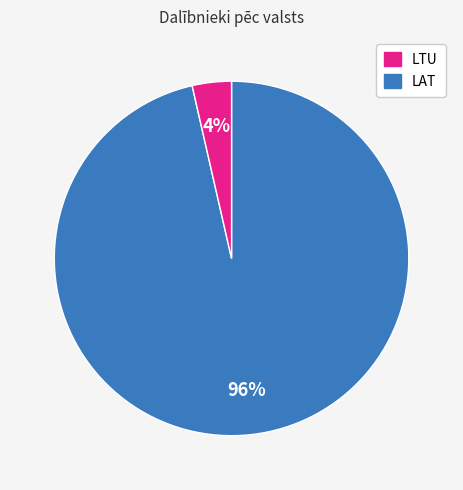

Is there any slice that represents more than half of the pie?

Yes